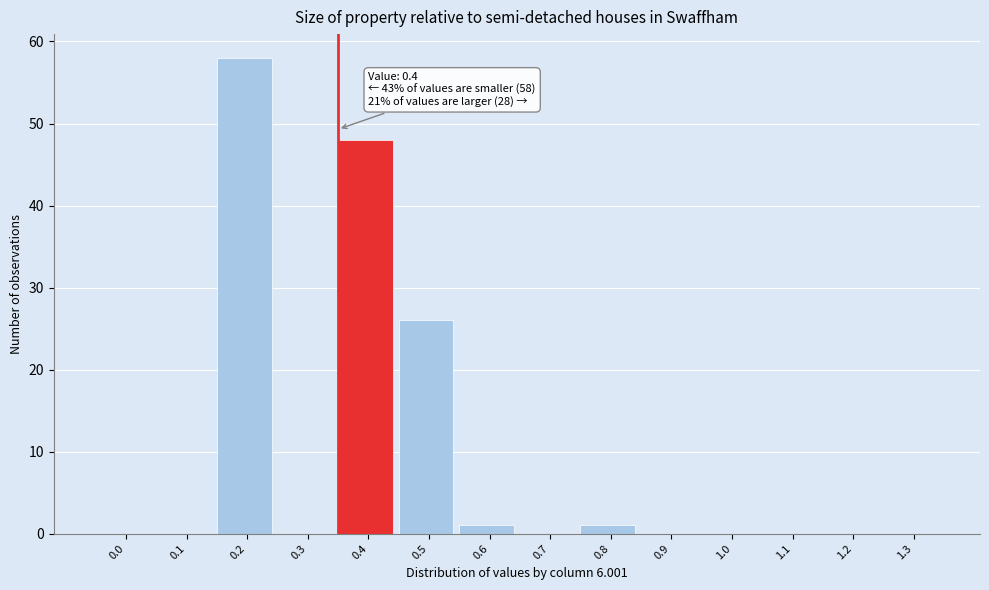

Reading left to right, list all the values displayed in this chart.

0.0=0	0.1=0	0.2=58	0.3=0	0.4=48	0.5=26	0.6=1	0.7=0	0.8=1	0.9=0	1.0=0	1.1=0	1.2=0	1.3=0